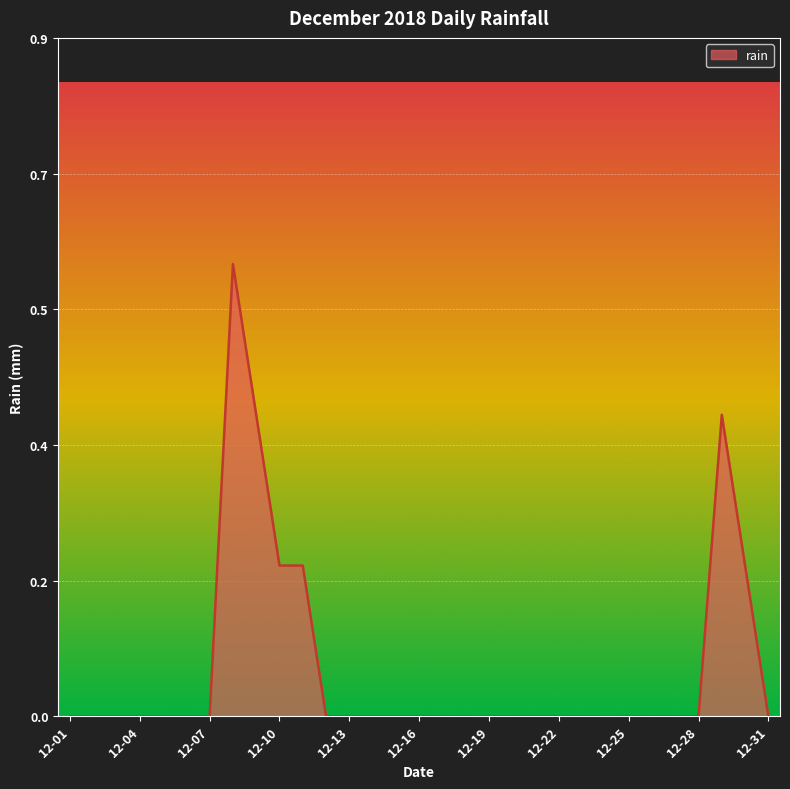

How many interior local peaks (higher than both neighbors) does the data have?

2